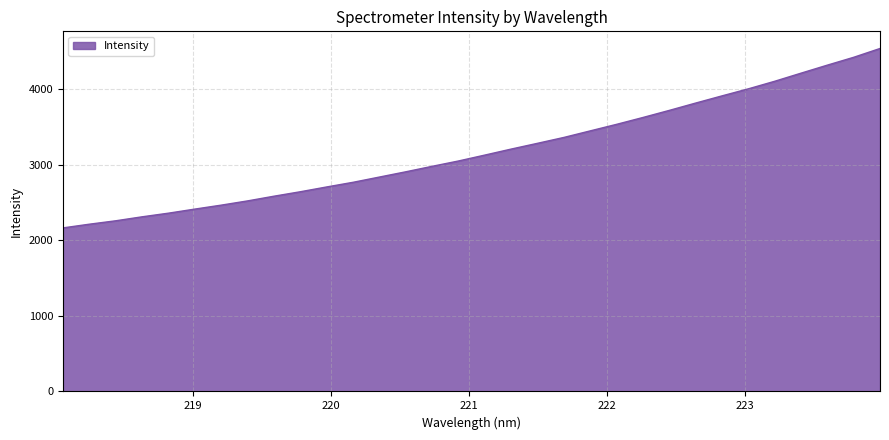

True or false: the data has more than 0 interior local peaks.

False